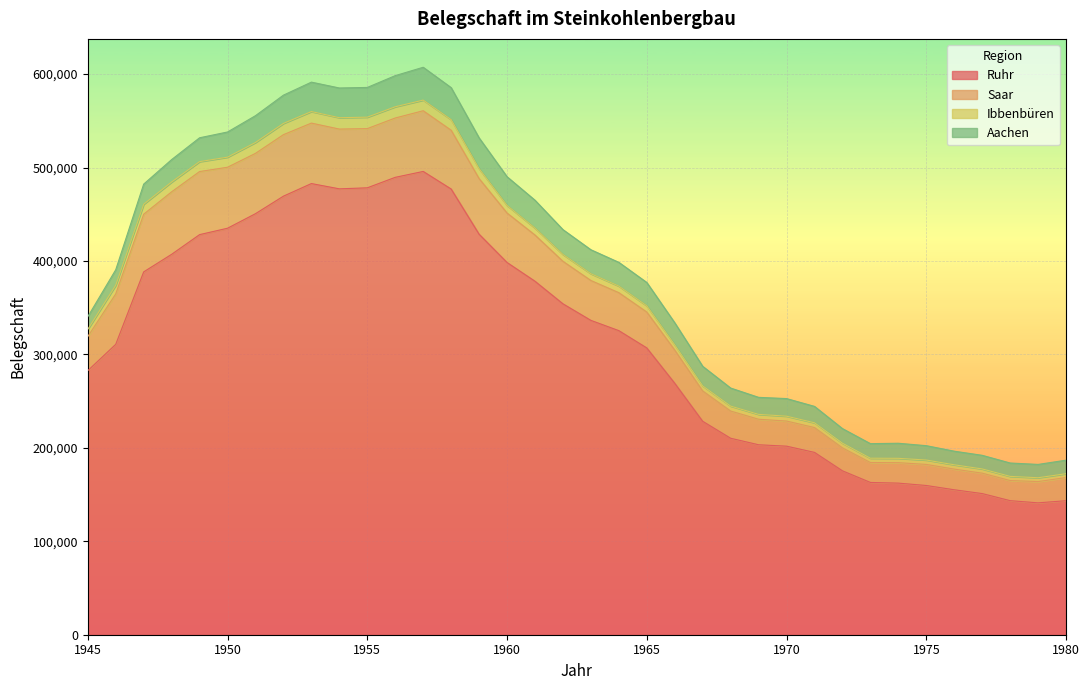

What is the approximate value of Ruhr at 1957, to the nearest 50?

495850